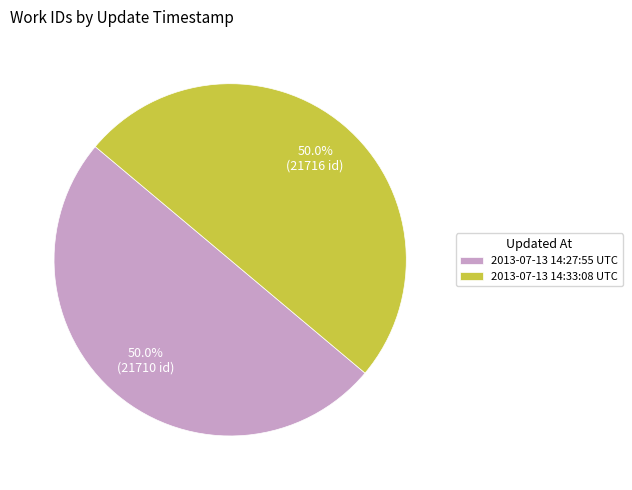

True or false: 2013-07-13 14:33:08 UTC accounts for 35% of the total.

False